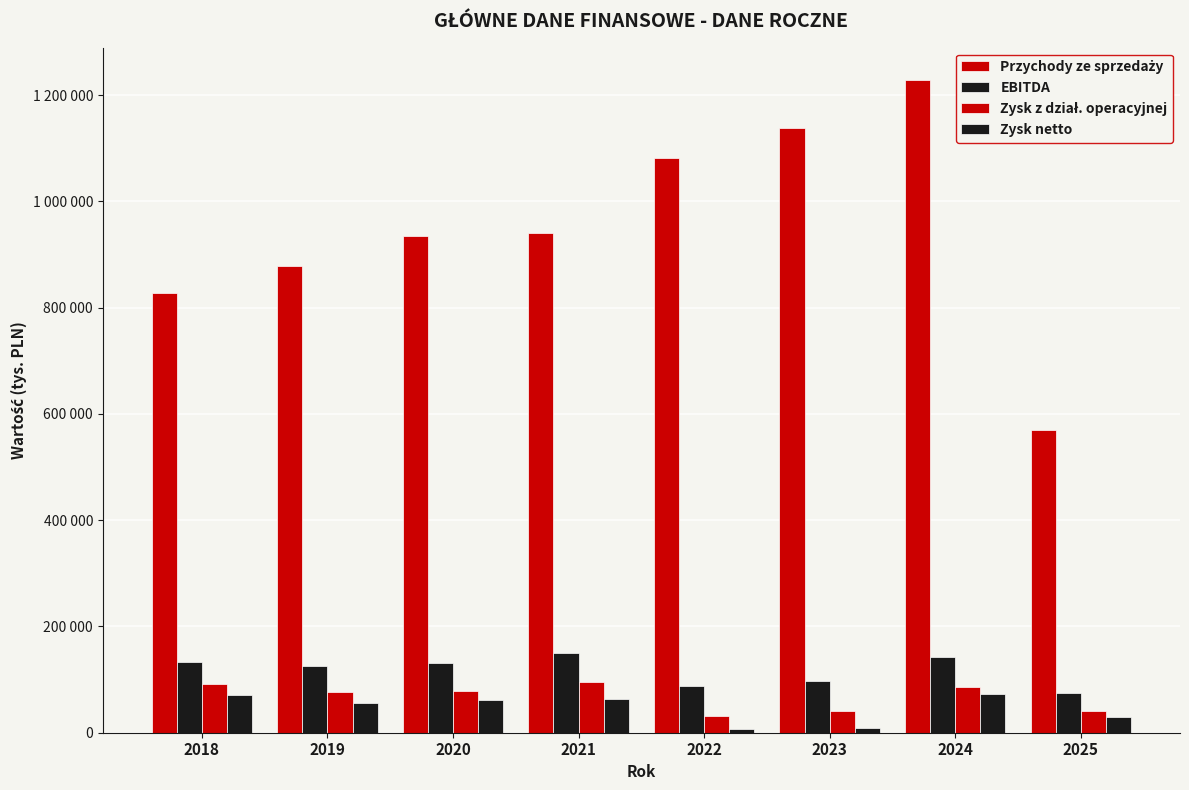

Which series has the largest range (max minus min)?

Przychody ze sprzedaży